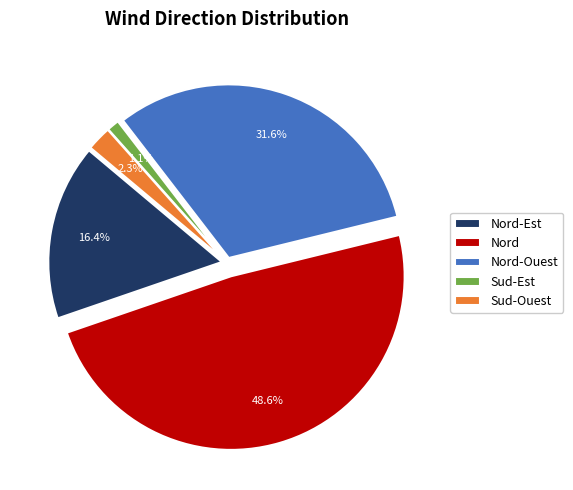

What percentage is the Sud-Ouest slice, to the nearest percent?

2%